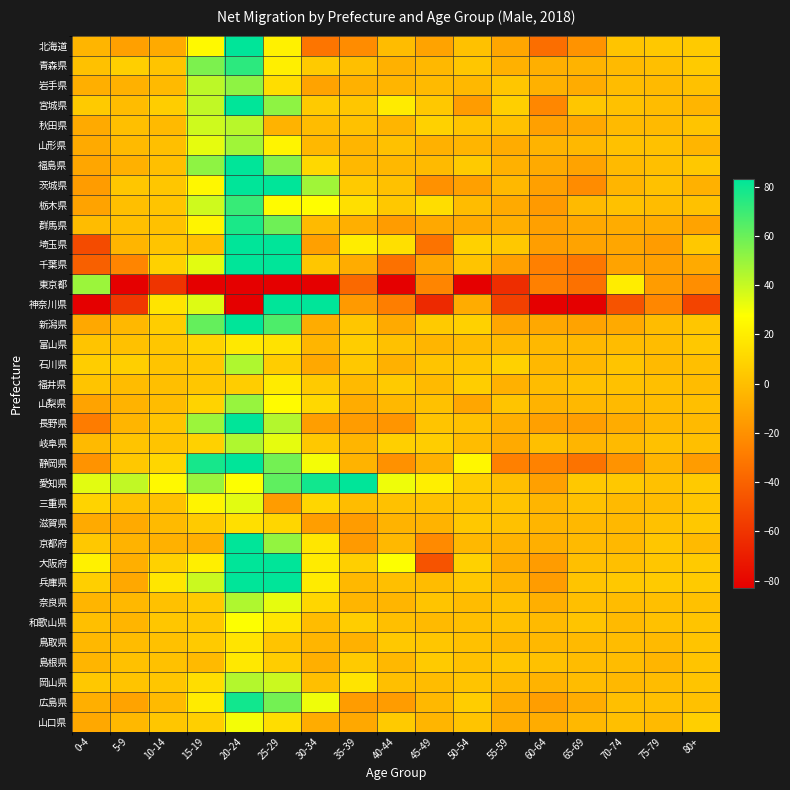

How many distinct data groups are displayed?

35